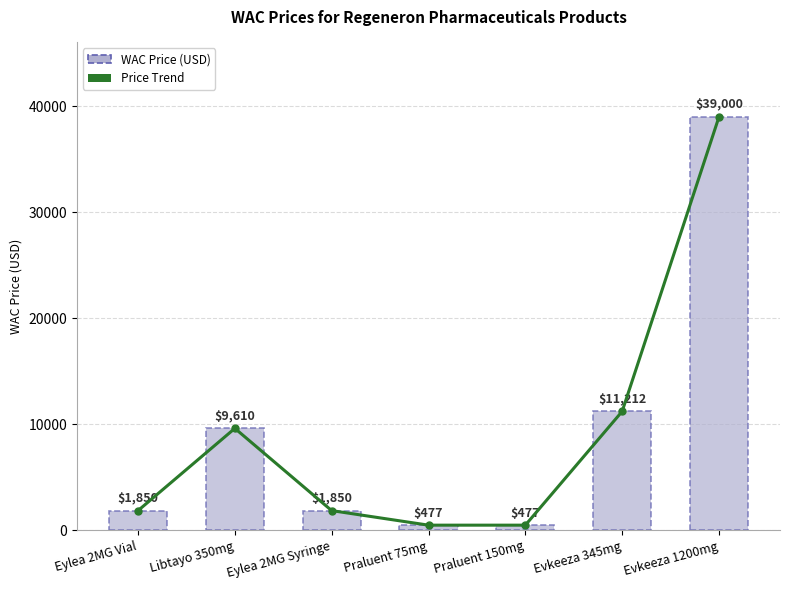

How many series are shown in this chart?

2